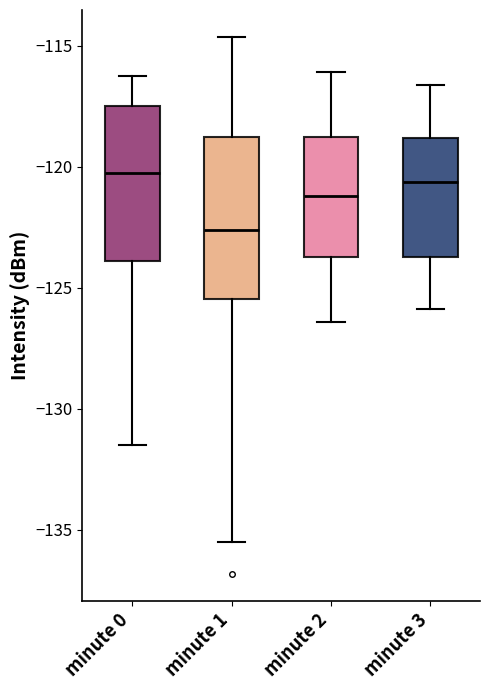

Reading left to right, read every box against the y-axis: the position of its median line, the range the box covers, and the ends of its whiskers. The values are not printed on the chart, so give them approximately, as read against the axis.

minute 0: median -120.0, box -124.0 to -117.5, whiskers -131.5 to -116.5
minute 1: median -122.5, box -125.5 to -118.5, whiskers -135.5 to -114.5
minute 2: median -121.0, box -123.5 to -118.5, whiskers -126.5 to -116.0
minute 3: median -120.5, box -123.5 to -119.0, whiskers -126.0 to -116.5